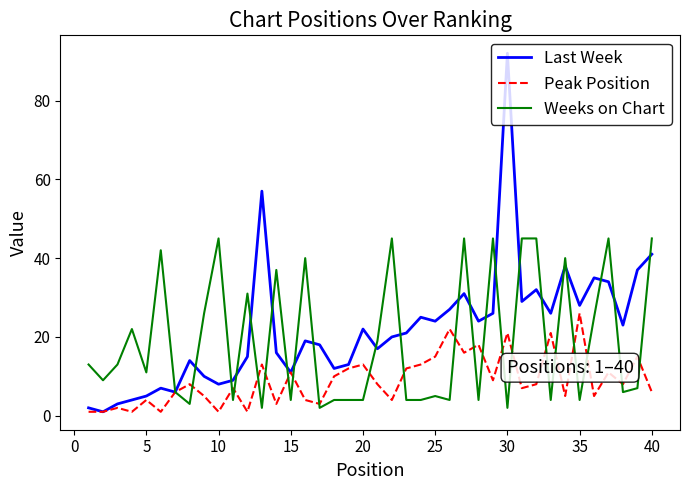

What is the sum of all Last Week values?

882